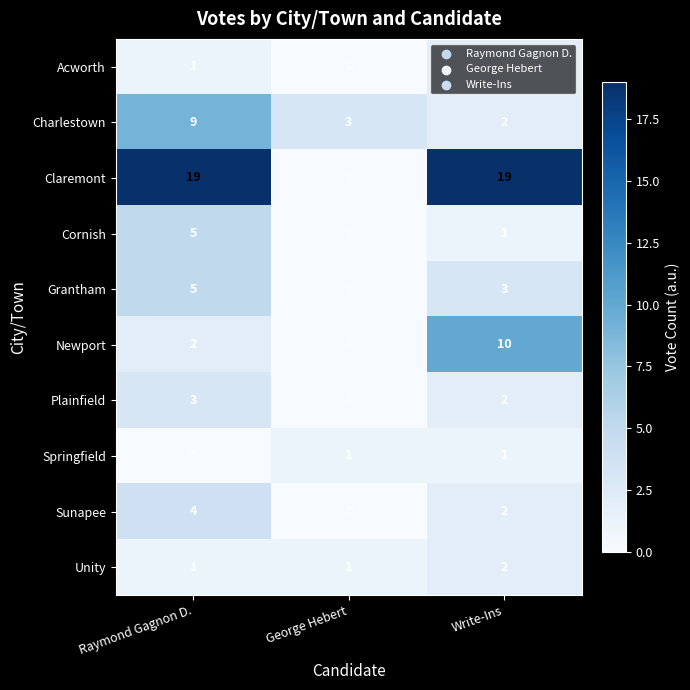

Which series has the largest total across all categories?

Claremont